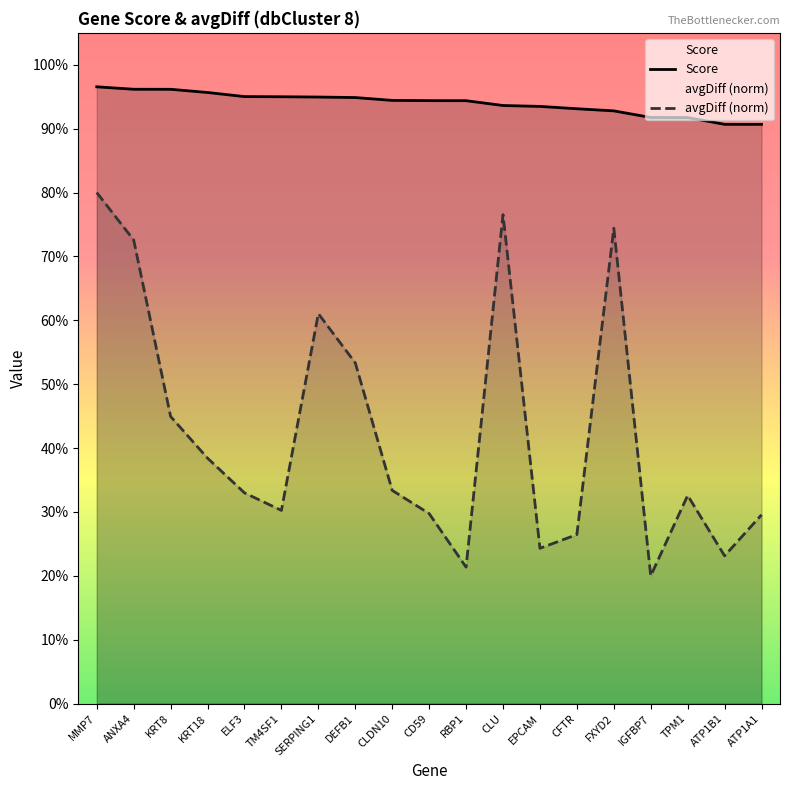

What is the difference between the maximum and minimum values in the Score series?

0.1